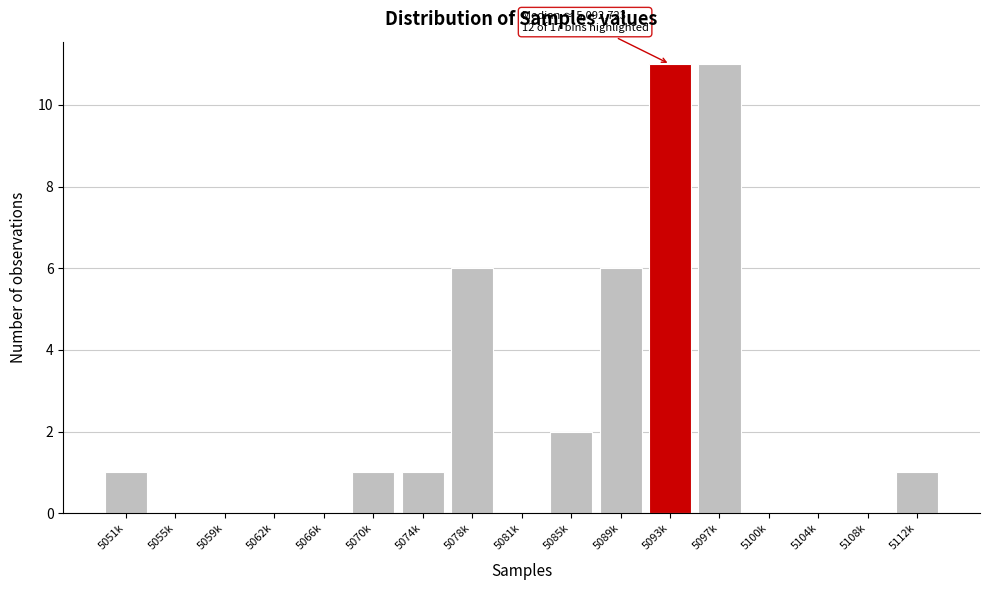

Reading left to right, list all the values displayed in this chart.

5051k=1	5055k=0	5059k=0	5062k=0	5066k=0	5070k=1	5074k=1	5078k=6	5081k=0	5085k=2	5089k=6	5093k=11	5097k=11	5100k=0	5104k=0	5108k=0	5112k=1